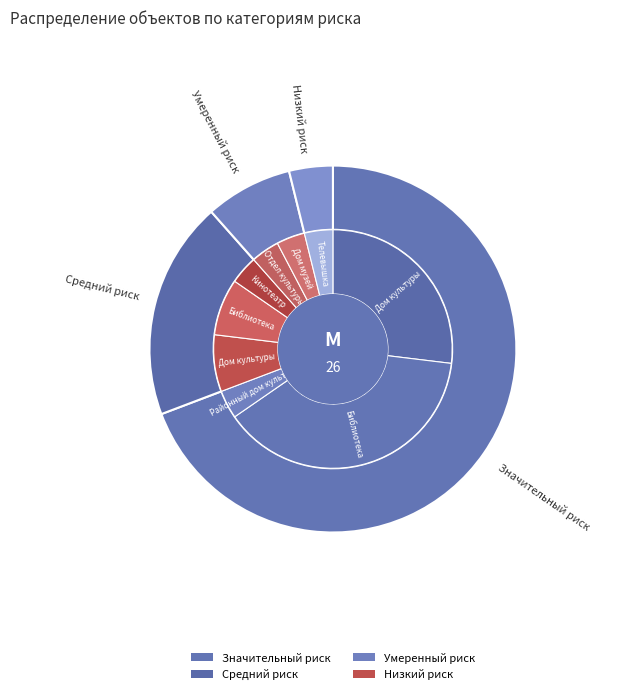

What is the change in value from Средний риск to Низкий риск?

-4